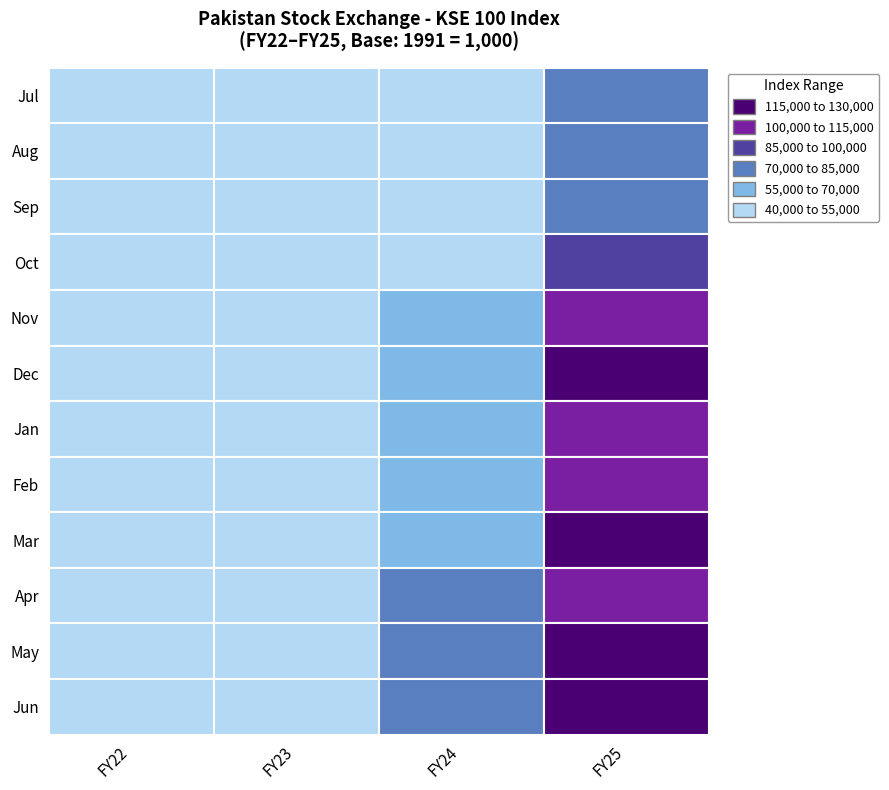

List the series in order of their peak value, lowest first.

Jul, Aug, Sep, Oct, Nov, Apr, Feb, Jan, Dec, Mar, May, Jun